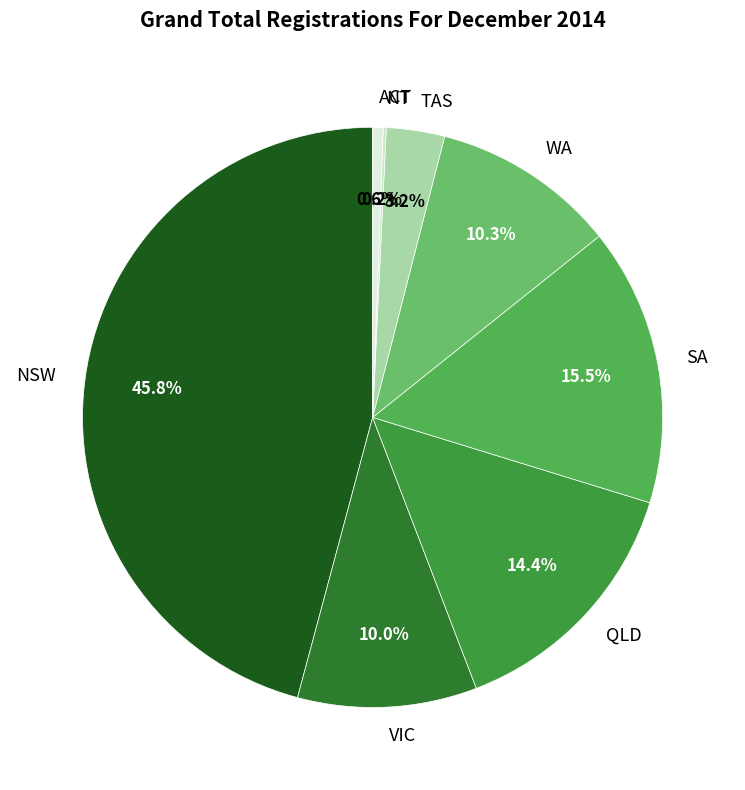

True or false: ACT accounts for 13% of the total.

False